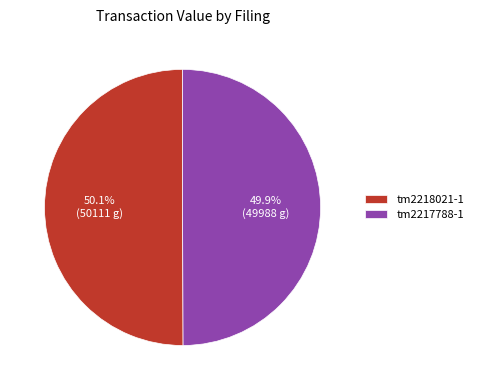

What percentage is NOT represented by tm2217788-1?

50.1%